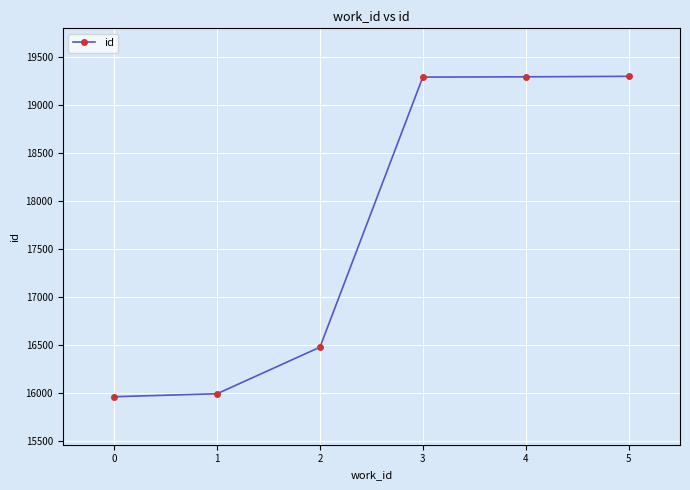

What is the change in value from 2 to 4?

+2816